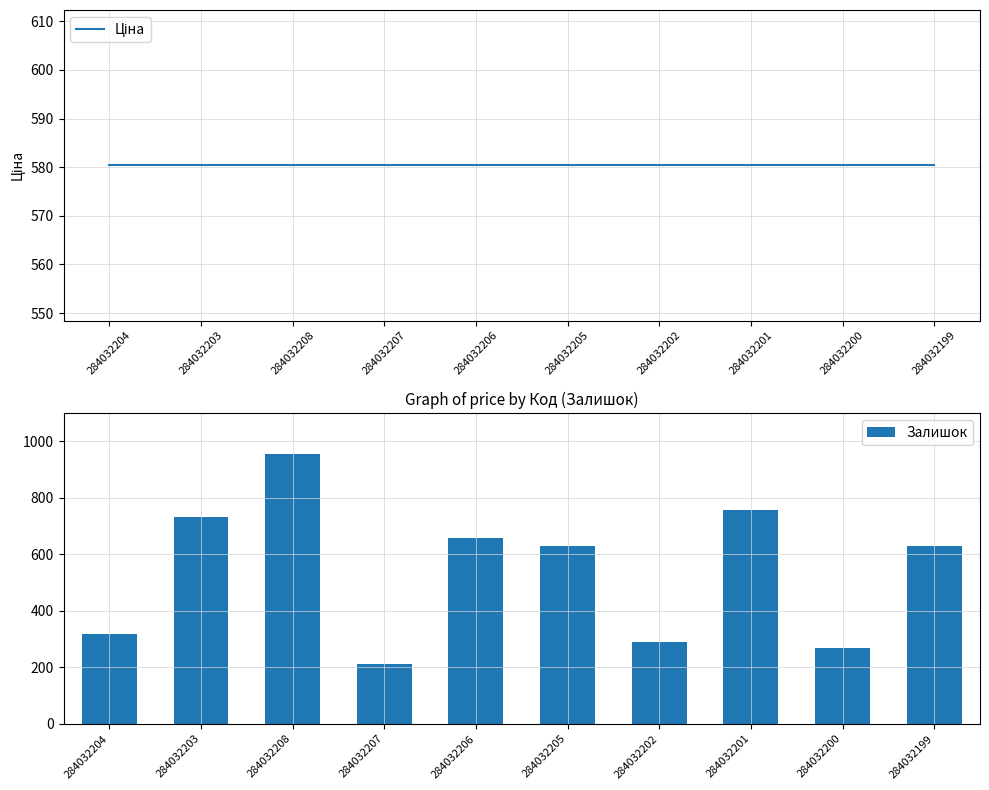

Reading left to right, extract all data points from this chart.

Ціна: 580.4	580.4	580.4	580.4	580.4	580.4	580.4	580.4	580.4	580.4
Залишок: 316.0	732.0	955.0	213.0	658.0	628.0	290.0	756.0	269.0	628.0